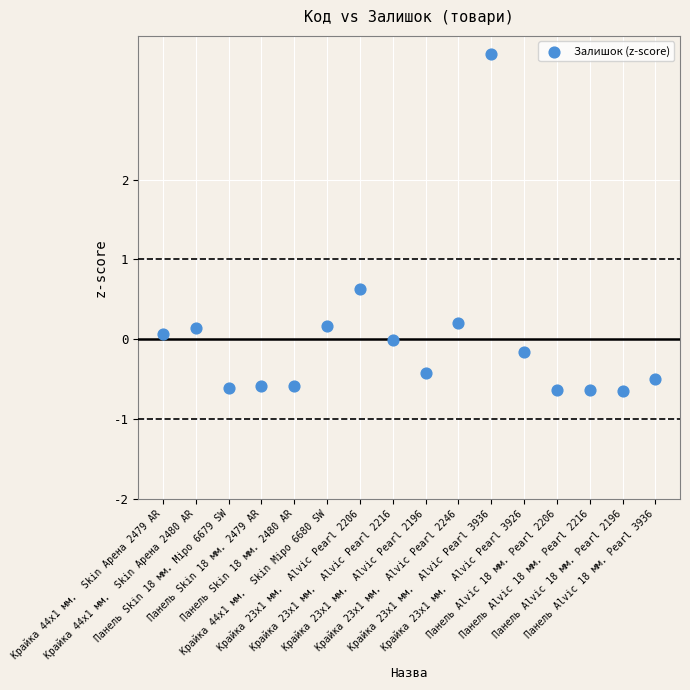

What is the range of Y values (max minus min)?

4.2